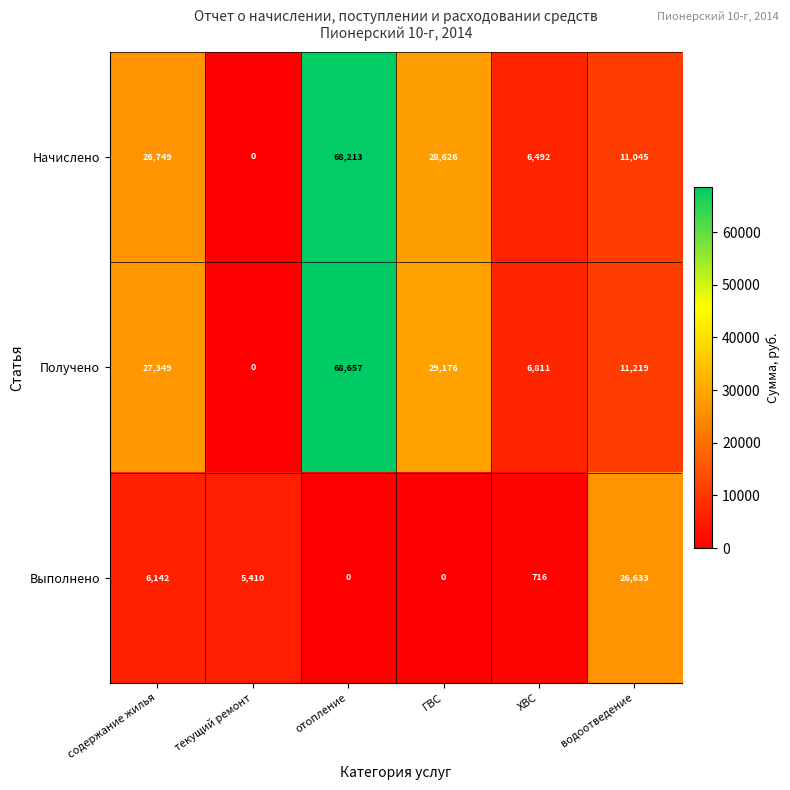

What is the spread (max minus min) of values at ГВС?

29176